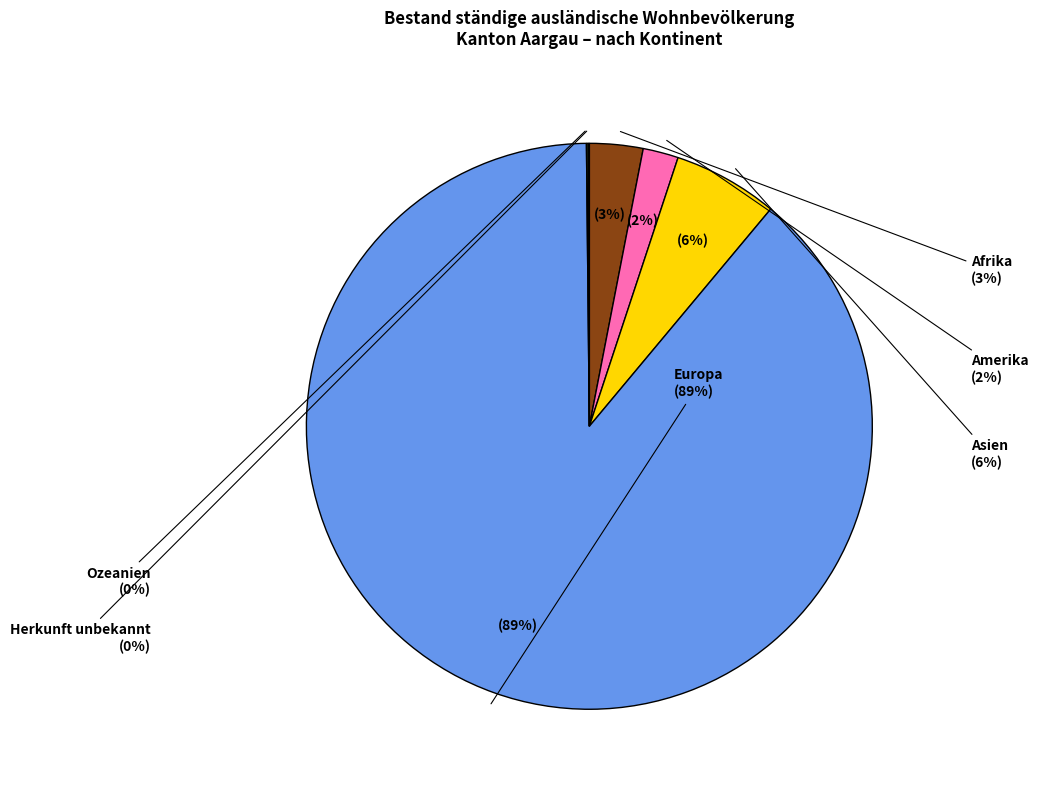

How many slices are in this pie chart?

6